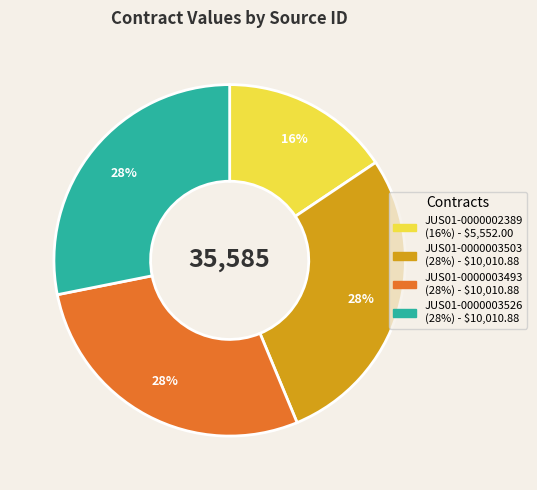

Count the number of slices in the pie.

4